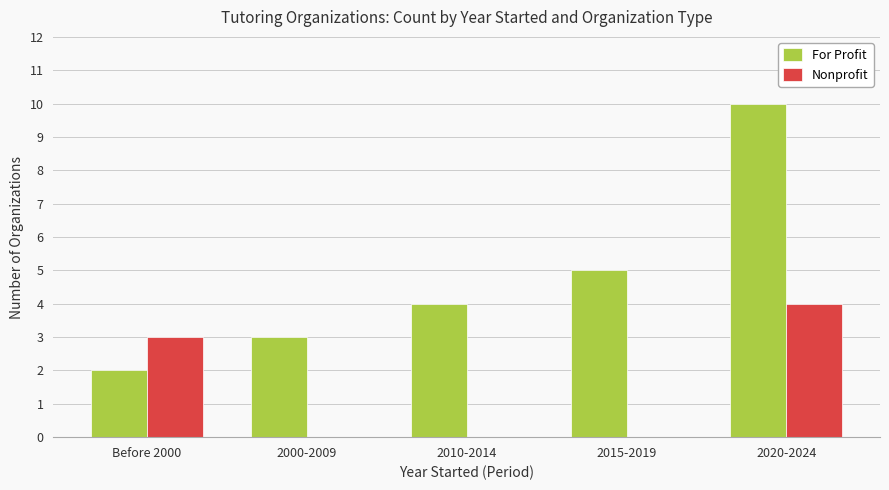

Reading right to left, transcribe all the data shown in this chart.

For Profit: 2020-2024=10	2015-2019=5	2010-2014=4	2000-2009=3	Before 2000=2
Nonprofit: 2020-2024=4	2015-2019=0	2010-2014=0	2000-2009=0	Before 2000=3